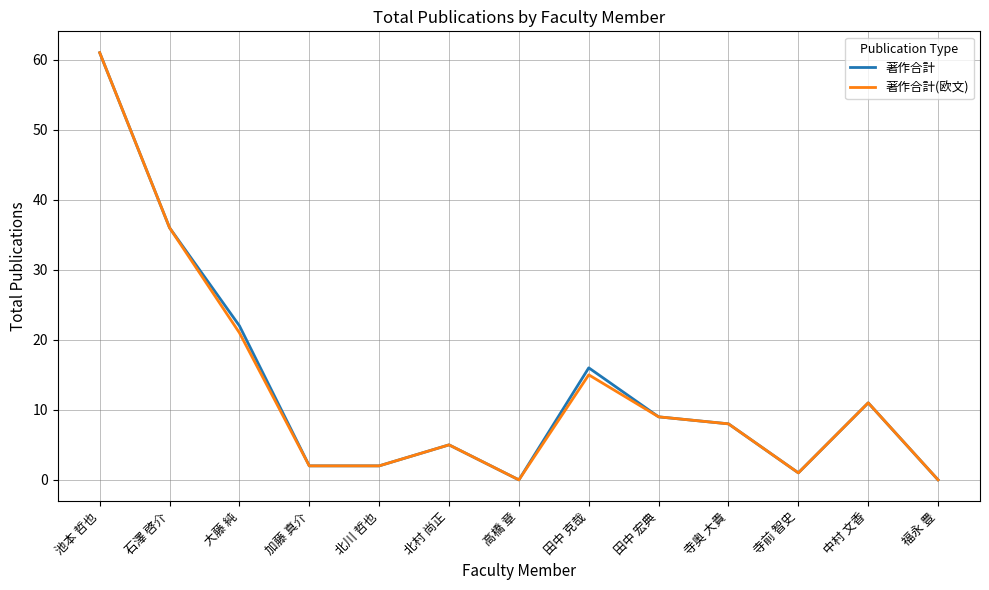

The value of 著作合計 at 田中 宏典 is 9. True or false?

True